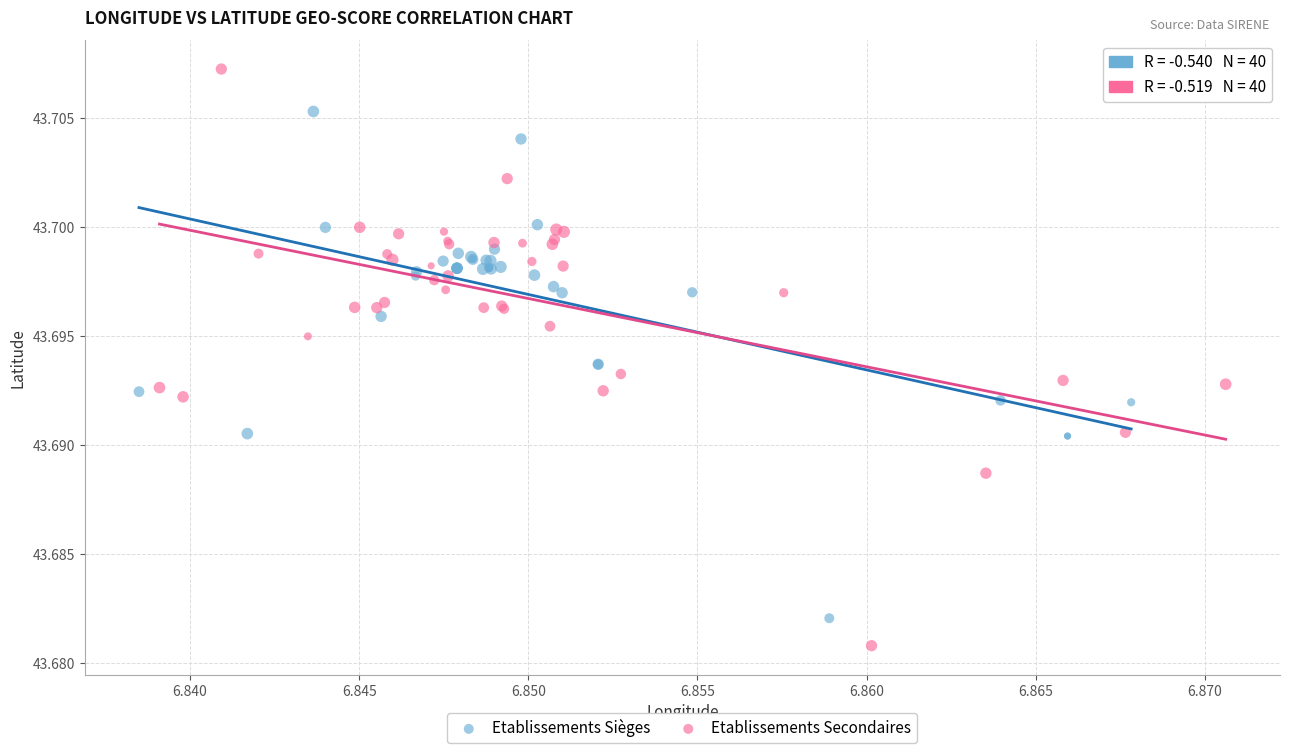

Which series has the widest spread of Y values?

Etablissements Secondaires